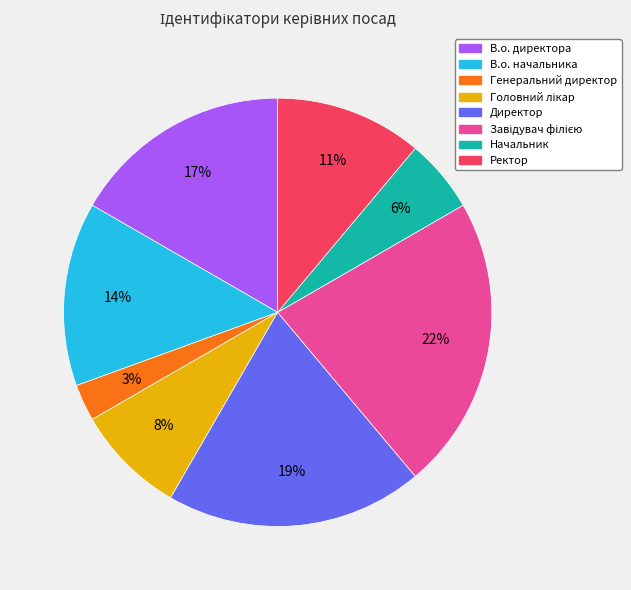

Is В.о. начальника the majority of the pie?

No